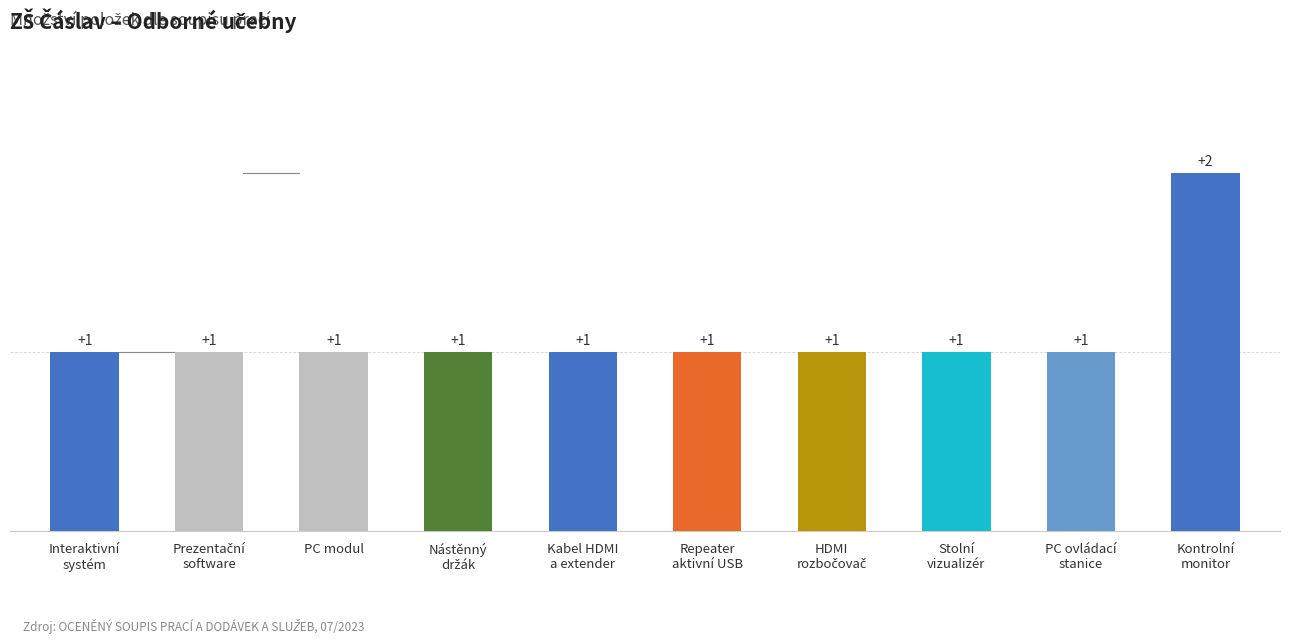

How many values are between 1 and 2?

10